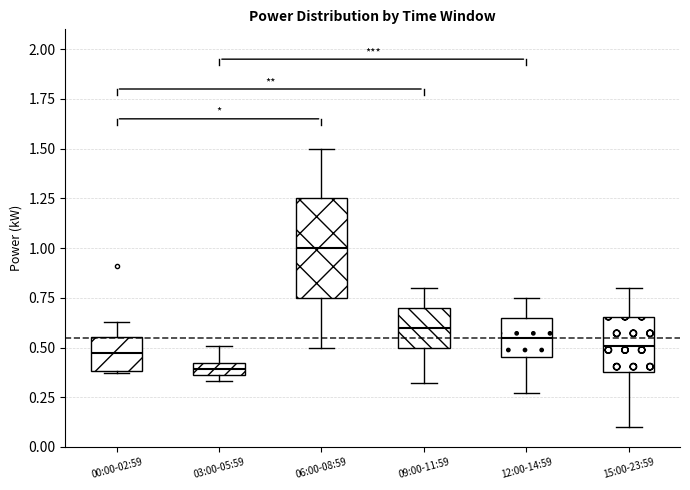

Where is the lower edge of the box for 06:00-08:59 on the y-axis? The values are not printed on the chart, so give them approximately, as read against the axis.

0.75